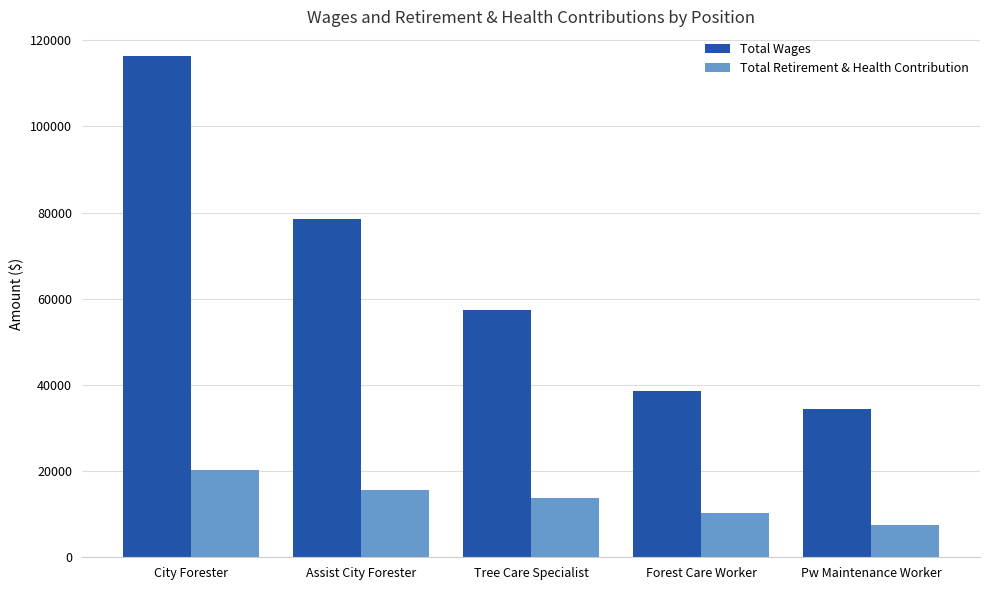

The Total Retirement & Health Contribution series shows 15501 at Assist City Forester. True or false?

True